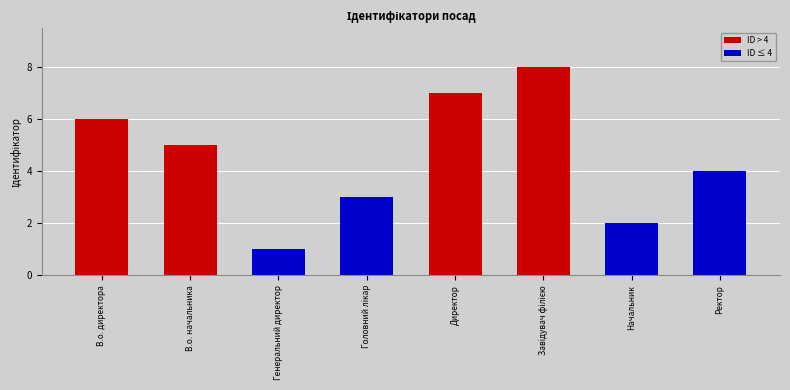

What is the label of the 7th bar from the left?

Начальник